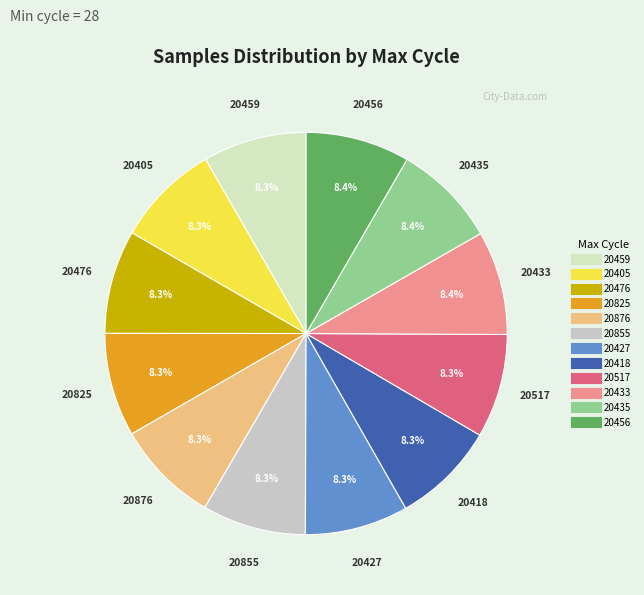

Count the number of slices in the pie.

12